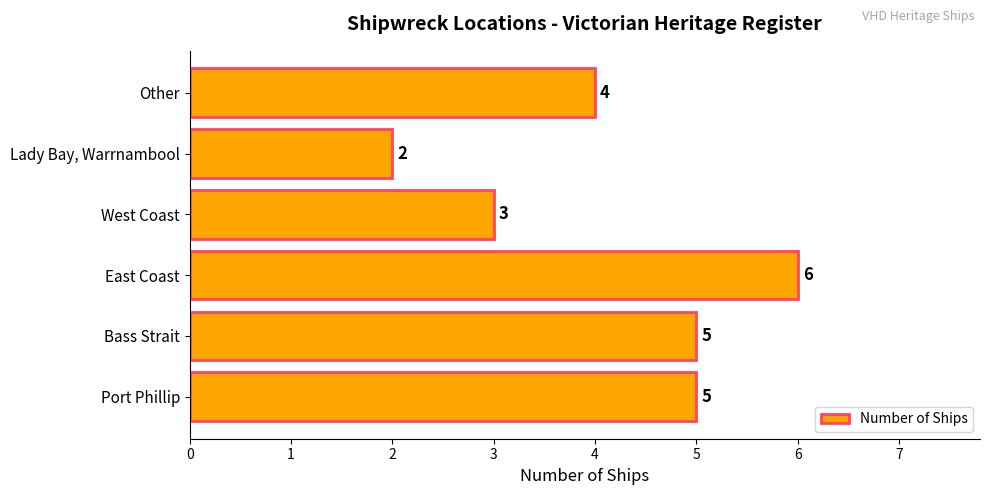

Between Lady Bay, Warrnambool and Other, which is larger?

Other